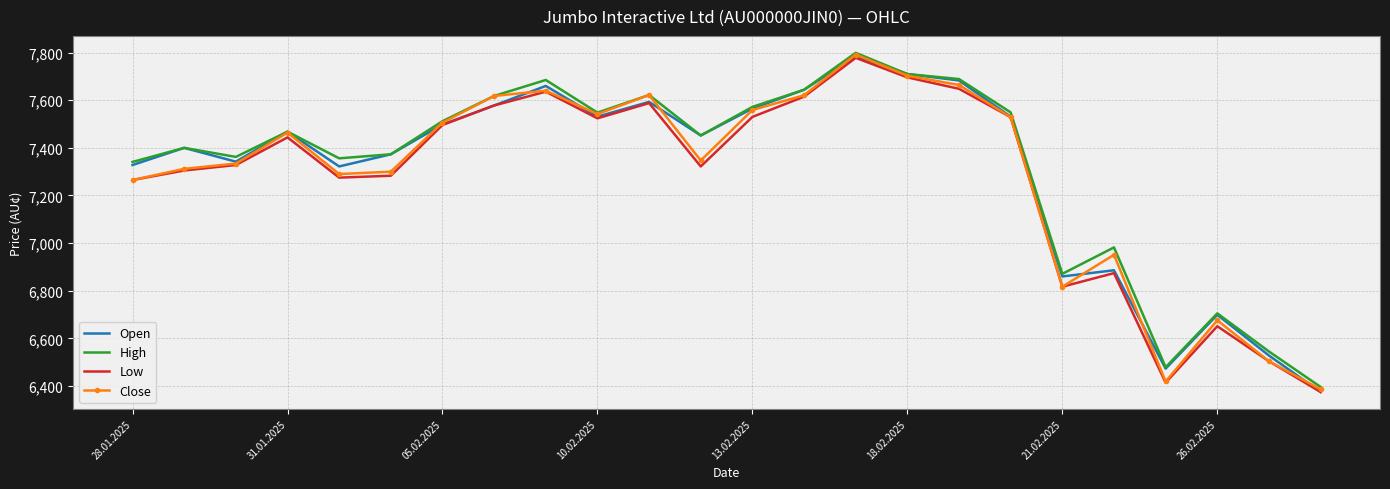

How many series are shown in this chart?

4